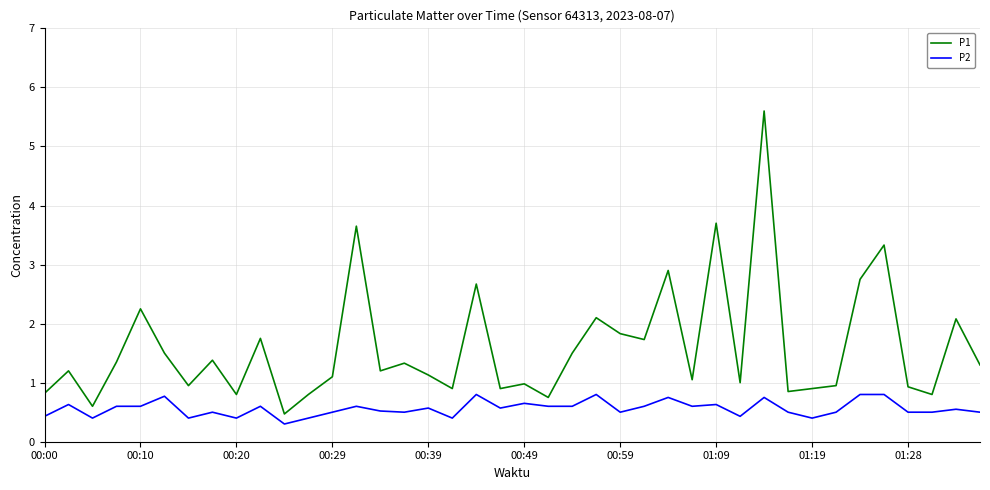

Does the chart have visible grid lines?

Yes